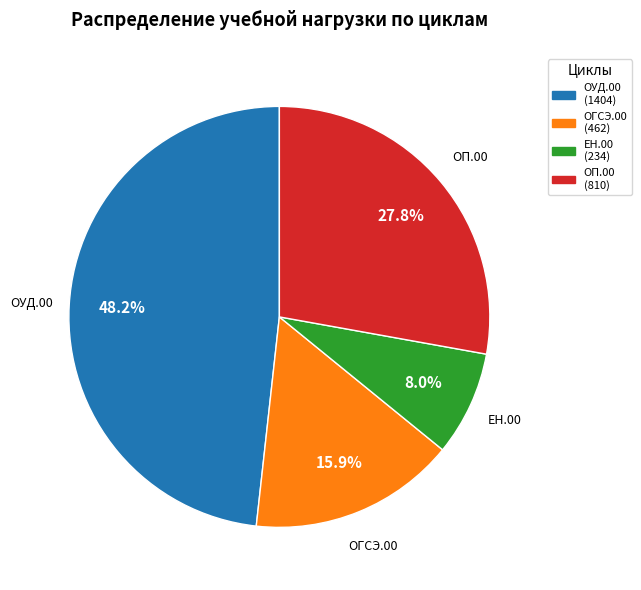

Is the sum of ЕН.00 (234) and ОП.00 (810) greater than half?

No